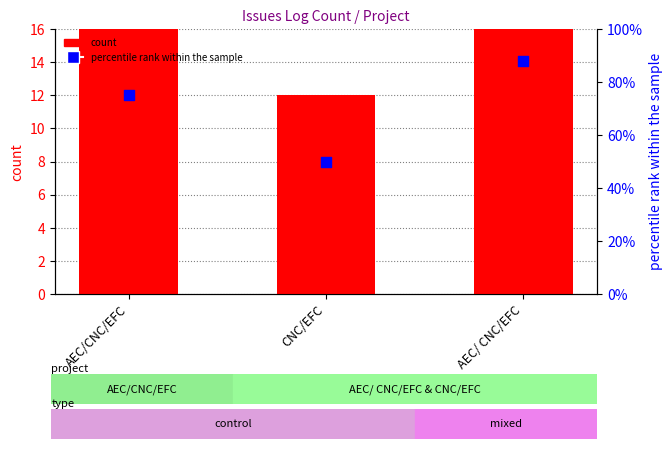

What are all the series names shown in the legend?

count, percentile rank within the sample